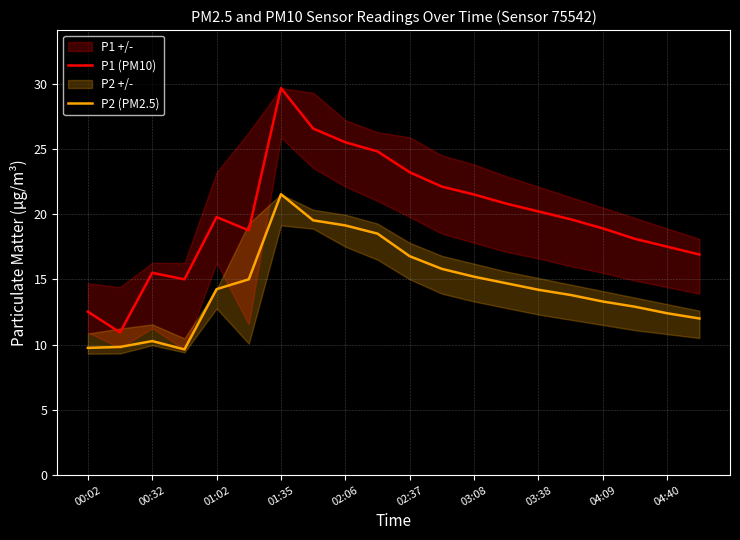

Is it true that P2 (PM2.5) equals 14.2 at 03:38?

True